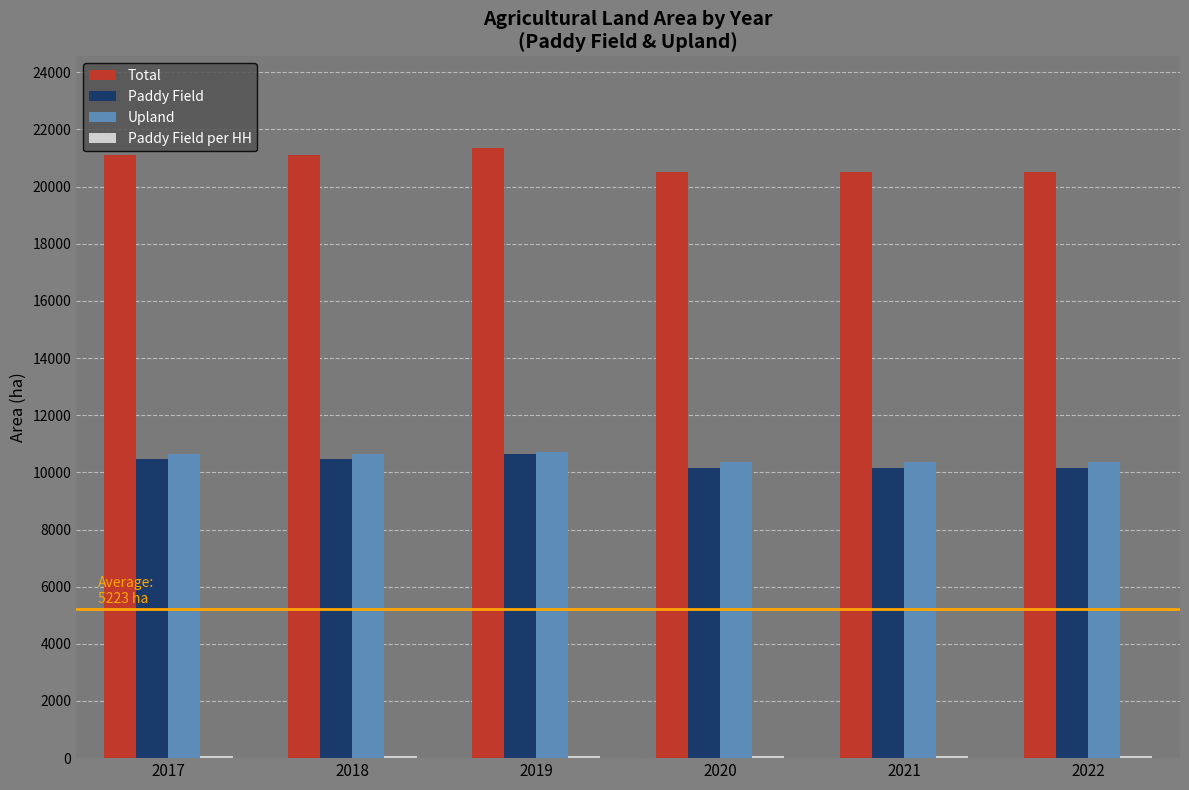

What is the maximum value shown in the chart?

21350.0